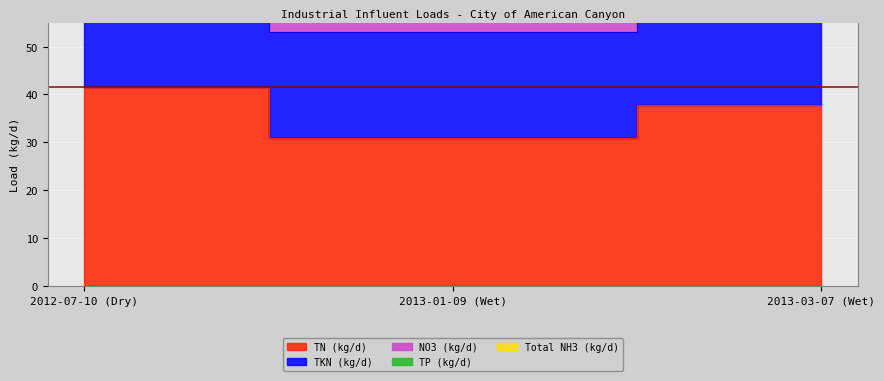

Is the value of TKN (kg/d) at 2013-03-07 (Wet) greater than the value of NO3 (kg/d) at 2013-01-09 (Wet)?

Yes